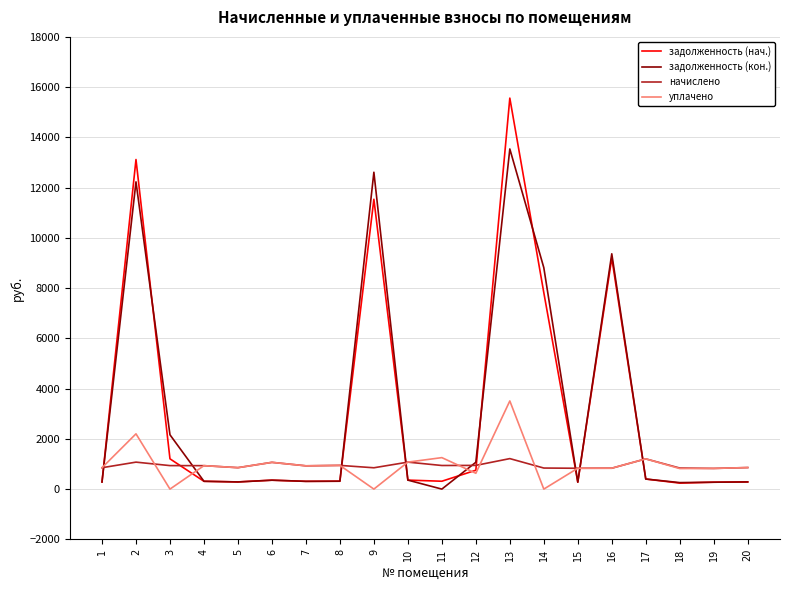

Count the number of categories in the chart.

20